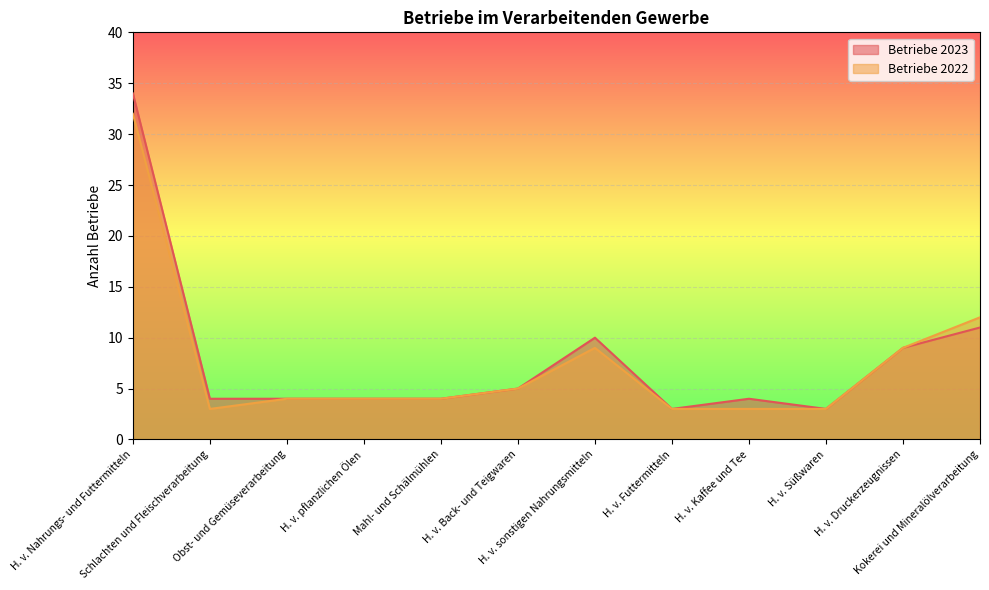

True or false: Betriebe 2023 and Betriebe 2022 cross at least once.

False